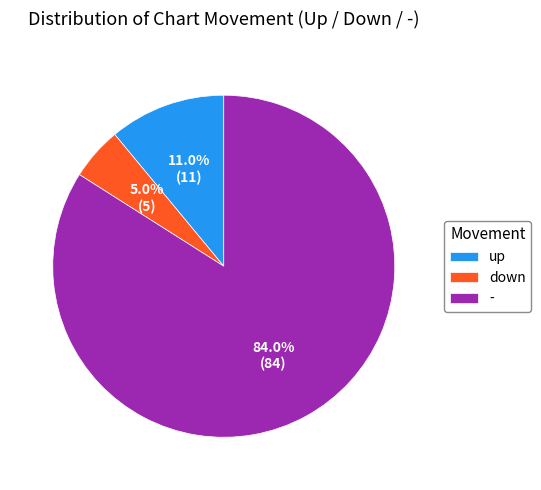

What is the majority slice?

-